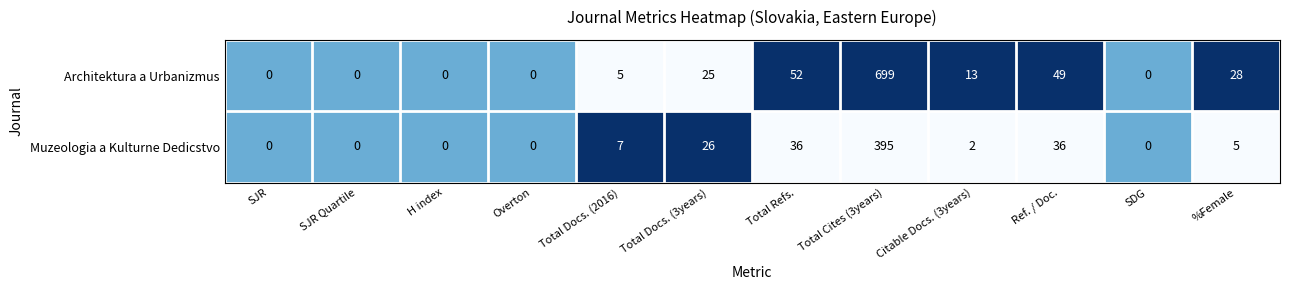

Is it true that Muzeologia a Kulturne Dedicstvo equals 0 at Overton?

True